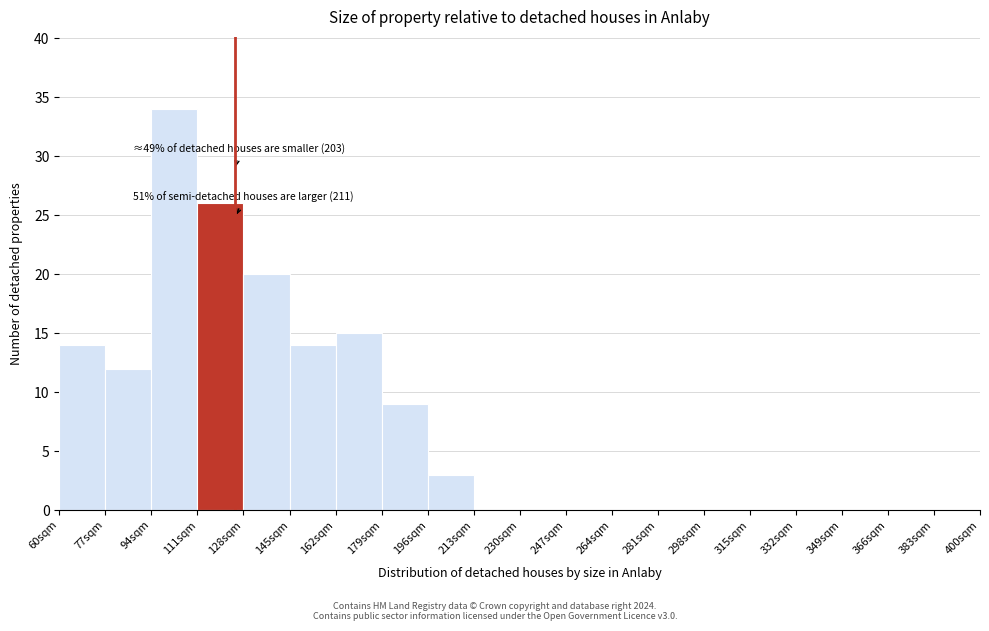

Which range on the x-axis has the tallest bar?

94 to 111